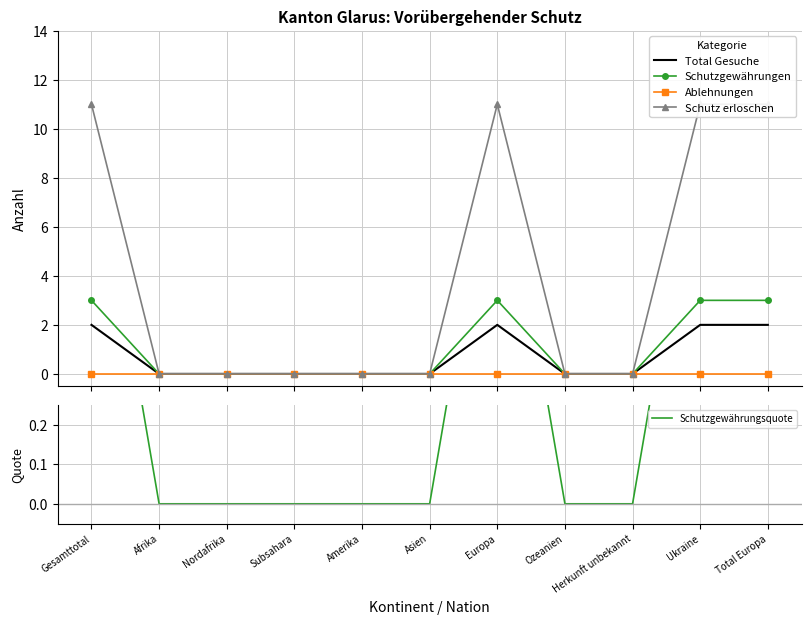

Reading left to right, what are all the values shown in this chart?

Total Gesuche: Gesamttotal=2	Afrika=0	Nordafrika=0	Subsahara=0	Amerika=0	Asien=0	Europa=2	Ozeanien=0	Herkunft unbekannt=0	Ukraine=2	Total Europa=2
Schutzgewährungen: Gesamttotal=3	Afrika=0	Nordafrika=0	Subsahara=0	Amerika=0	Asien=0	Europa=3	Ozeanien=0	Herkunft unbekannt=0	Ukraine=3	Total Europa=3
Ablehnungen: Gesamttotal=0	Afrika=0	Nordafrika=0	Subsahara=0	Amerika=0	Asien=0	Europa=0	Ozeanien=0	Herkunft unbekannt=0	Ukraine=0	Total Europa=0
Schutz erloschen: Gesamttotal=11	Afrika=0	Nordafrika=0	Subsahara=0	Amerika=0	Asien=0	Europa=11	Ozeanien=0	Herkunft unbekannt=0	Ukraine=11	Total Europa=11
Schutzgewährungsquote: Gesamttotal=1	Afrika=0	Nordafrika=0	Subsahara=0	Amerika=0	Asien=0	Europa=1	Ozeanien=0	Herkunft unbekannt=0	Ukraine=1	Total Europa=1